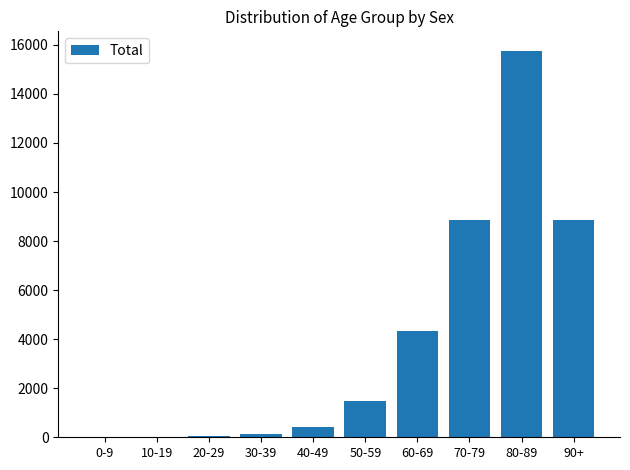

Is it true that the value at 90+ is 8872?

True